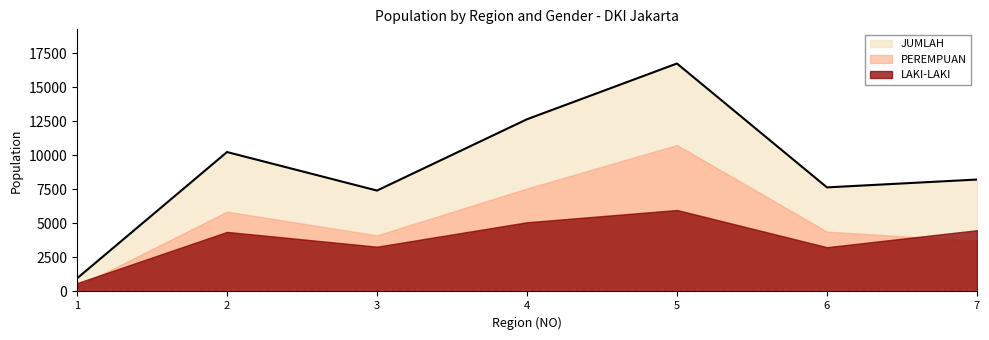

Where do LAKI-LAKI and PEREMPUAN first cross each other?

1 and 2